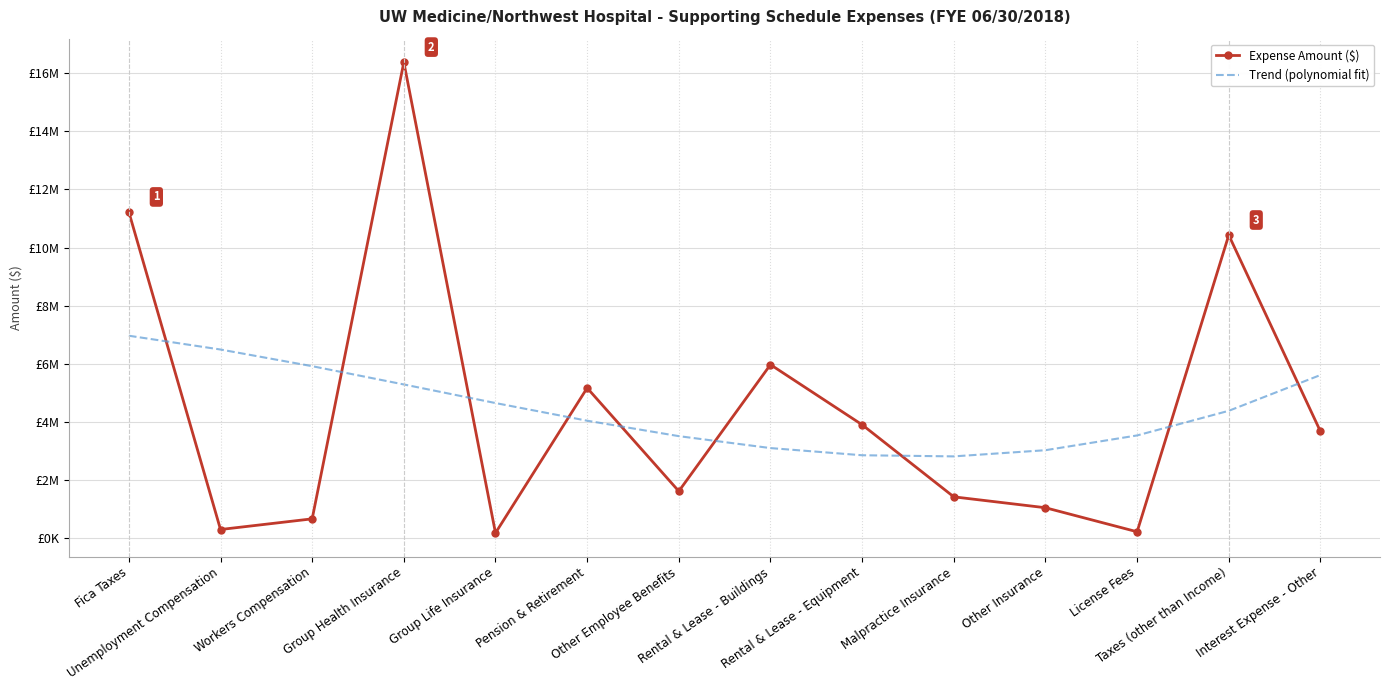

What are all the series names shown in the legend?

Expense Amount ($), Trend (polynomial fit)